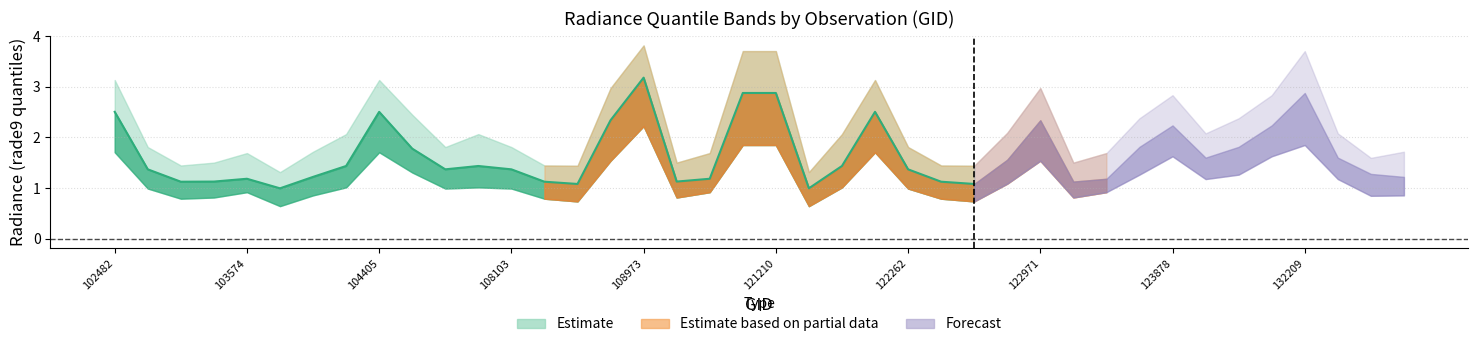

At 122436, list the series in order from largest to smallest.

rade9_bin_3q, rade9_bin_mdn, rade9_bin_1q